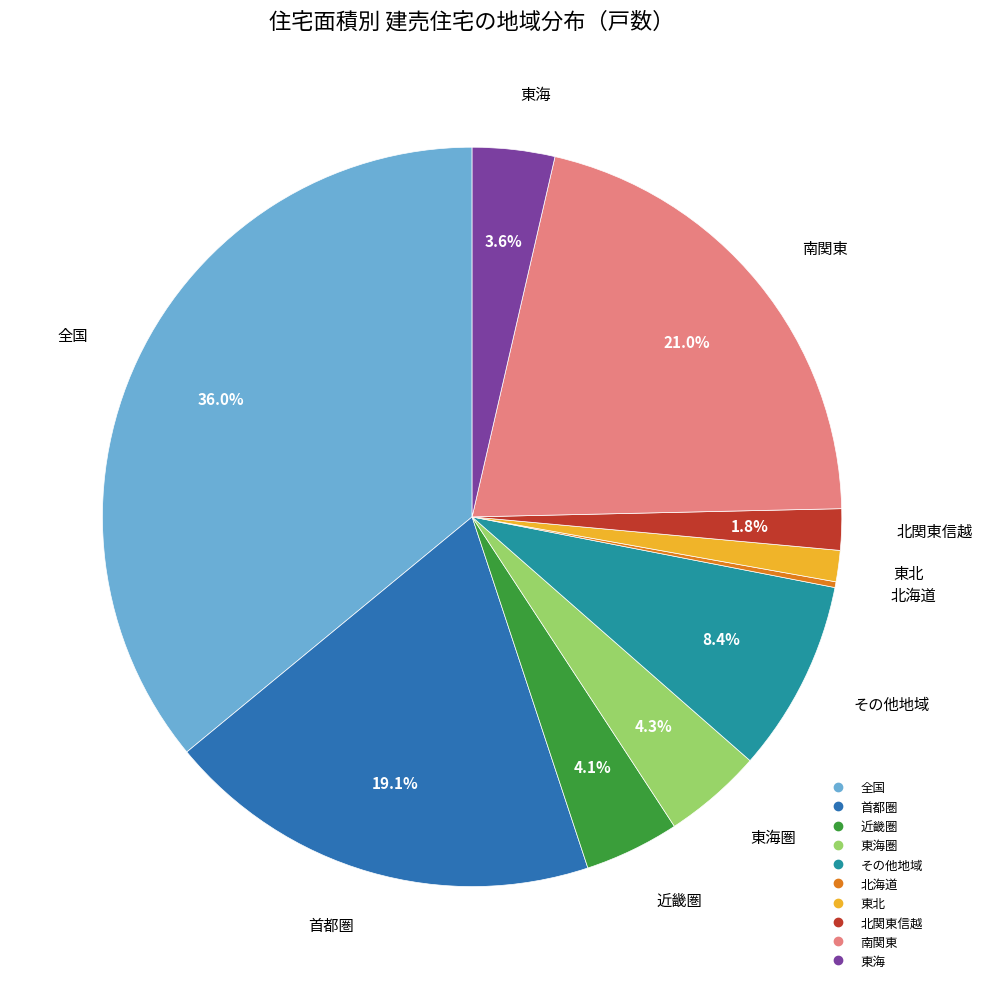

Does any single category account for the majority?

No